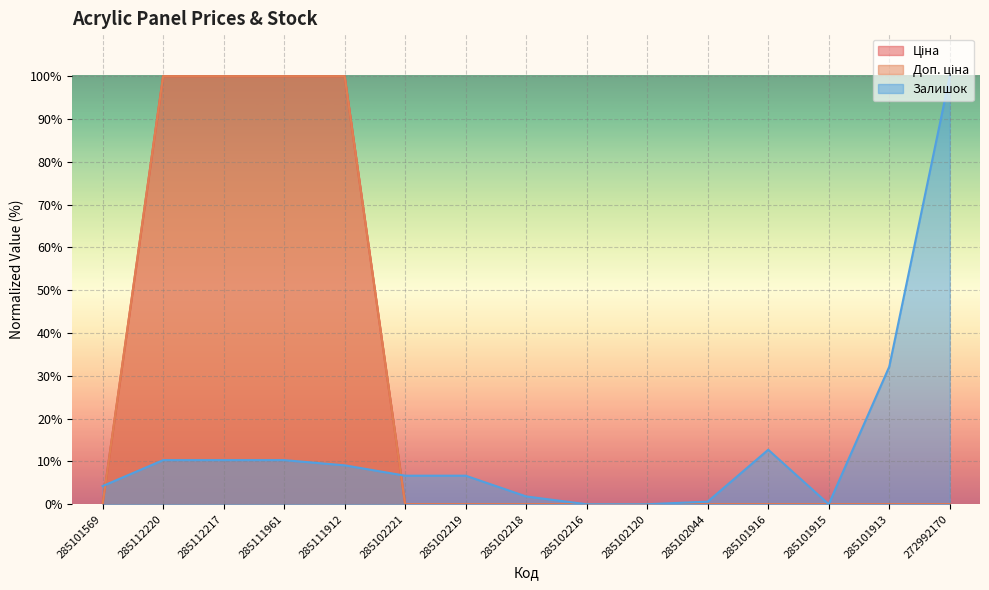

What is the difference between the Ціна values at 285101916 and 285112217?

100.0